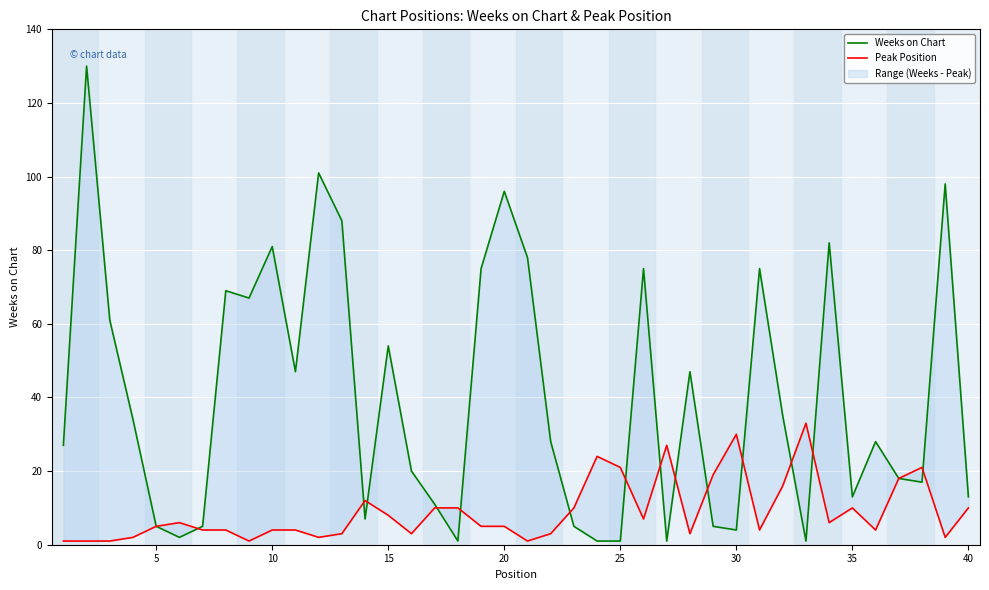

What is the value of the Peak Position point at the 1st from the left?

1